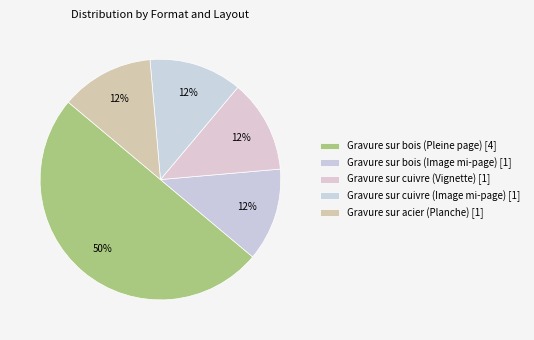

What is the total percentage of Gravure sur cuivre (Image mi-page) and Gravure sur bois (Image mi-page)?

25.0%